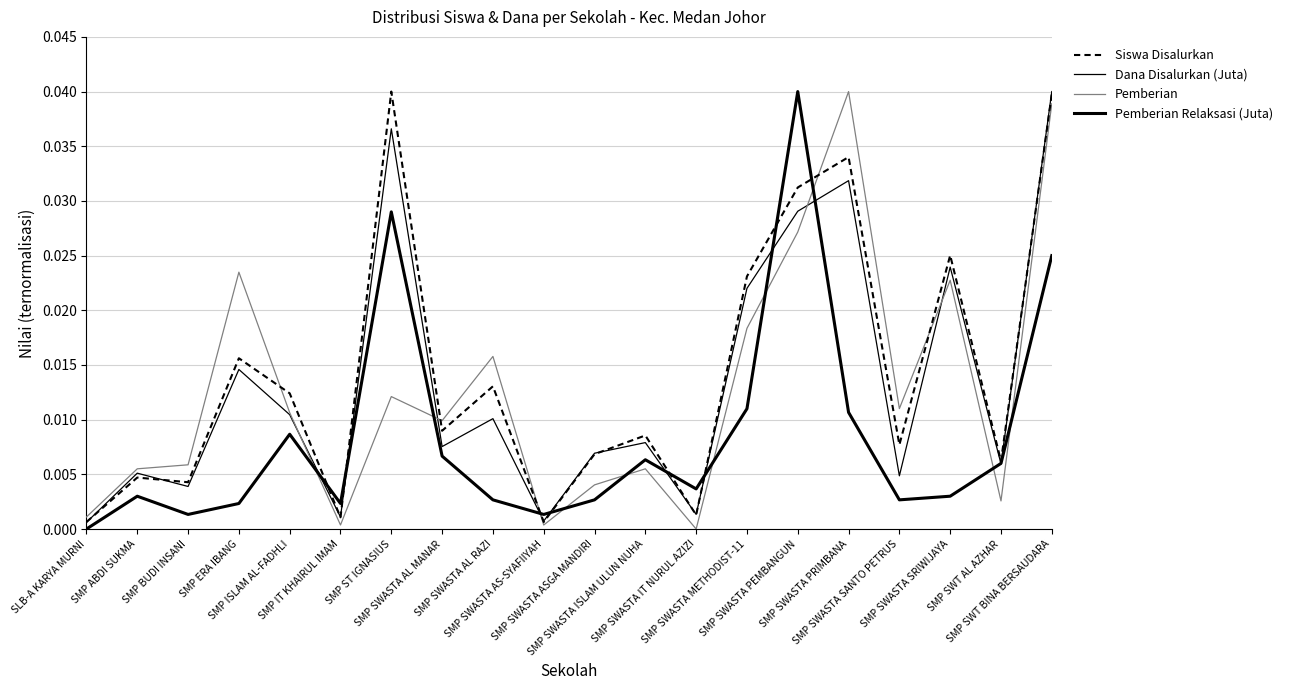

Does the chart have visible grid lines?

Yes